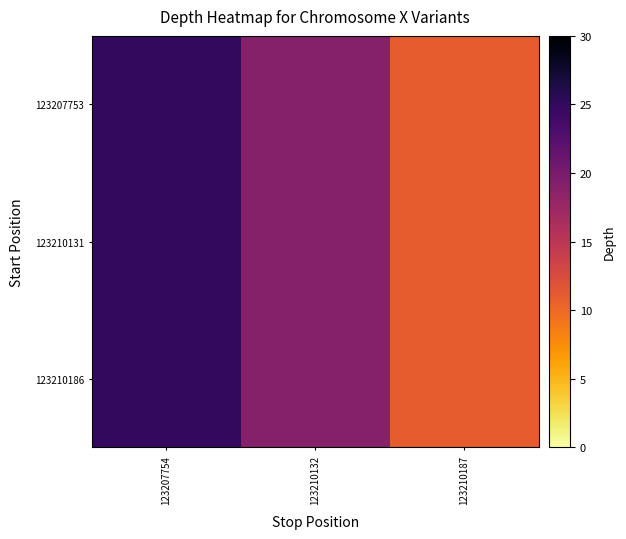

What is the average value of the 123210131 series?

18